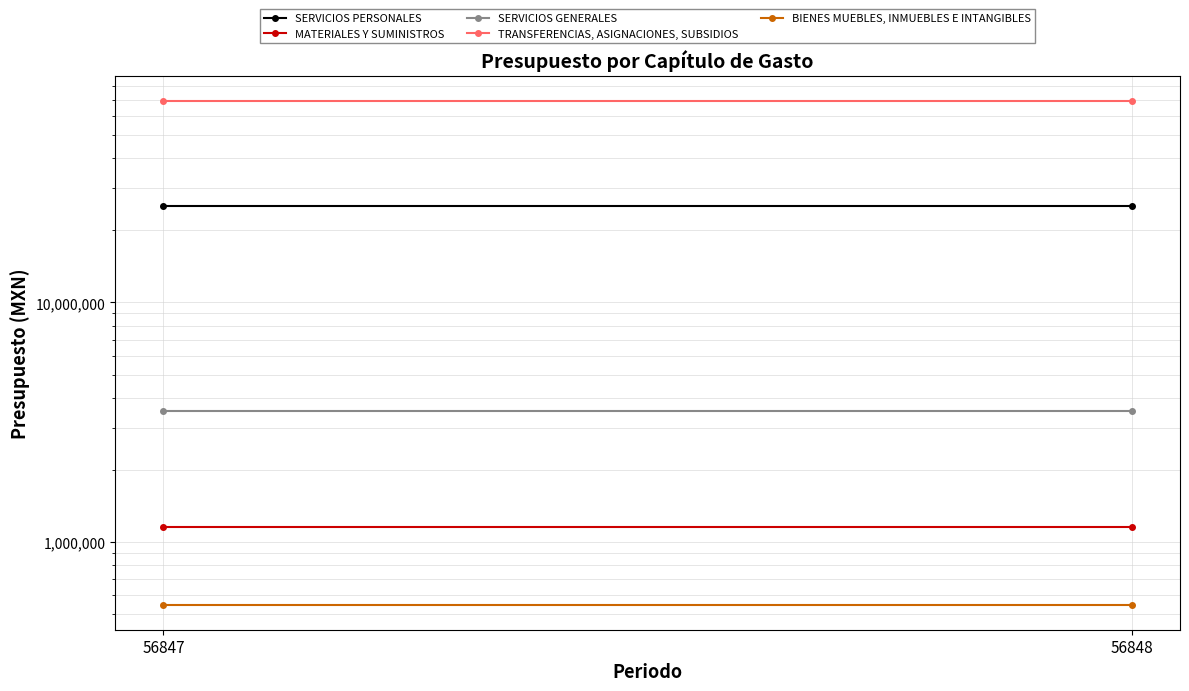

How many data points does each series have?

2